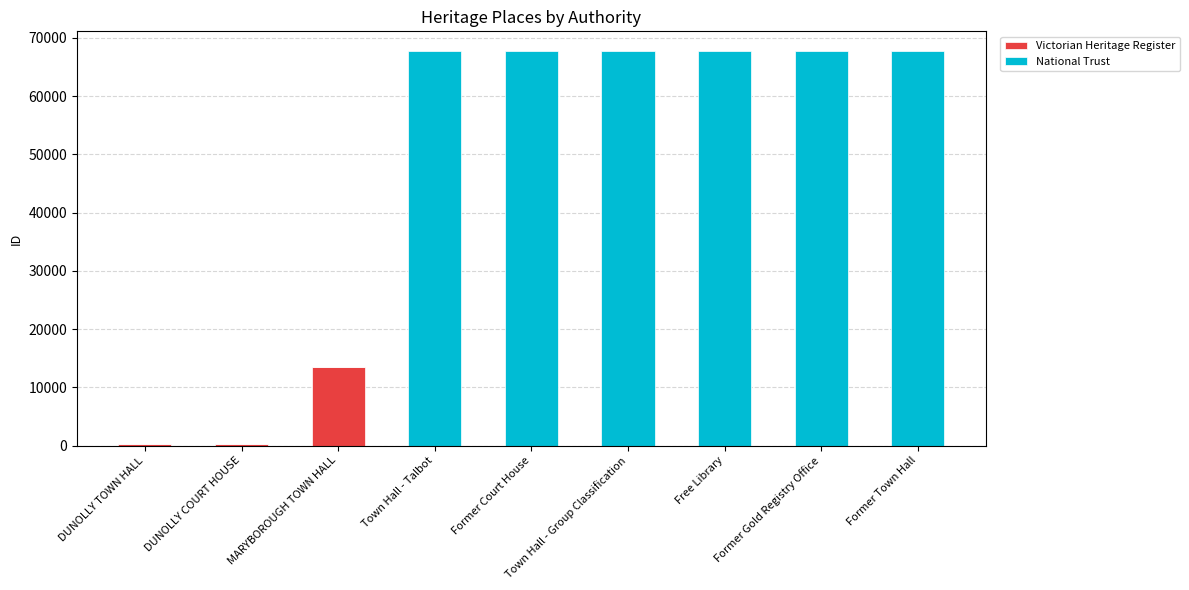

The Victorian Heritage Register series shows 13472 at MARYBOROUGH TOWN HALL. True or false?

True